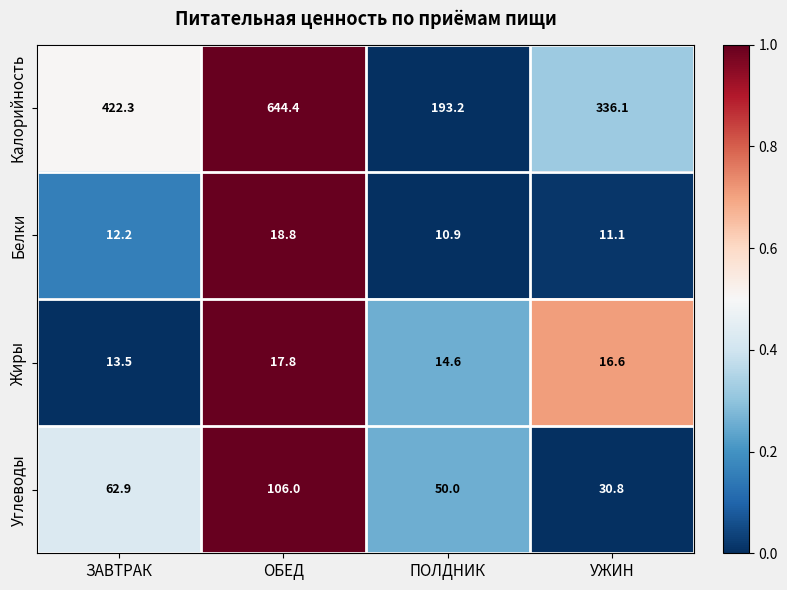

Which series has the largest total across all categories?

Калорийность